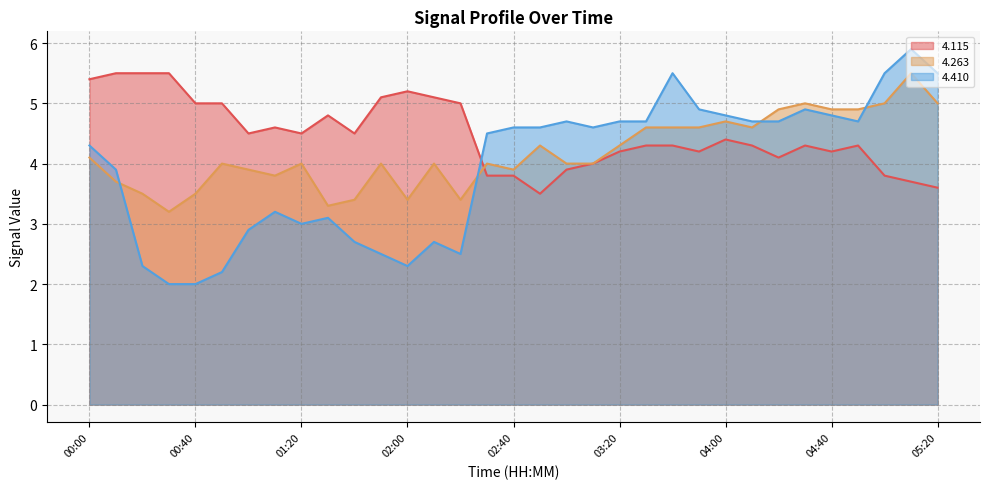

What is the difference between the maximum and second lowest values in the   4.410 series?

3.9